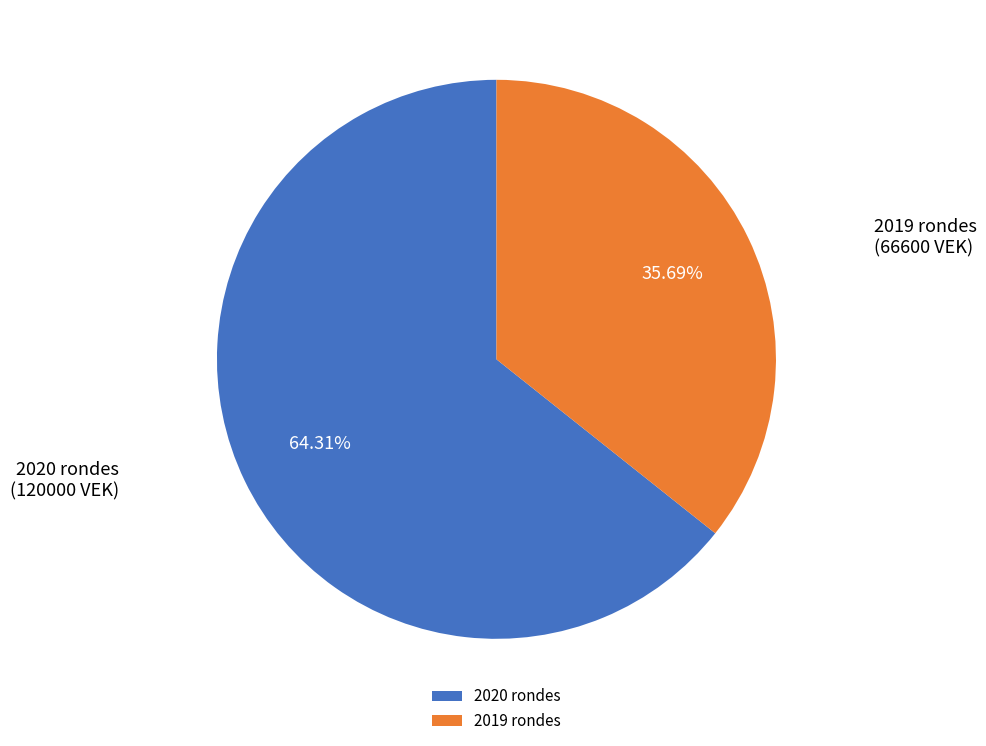

Is 2019 rondes the majority of the pie?

No